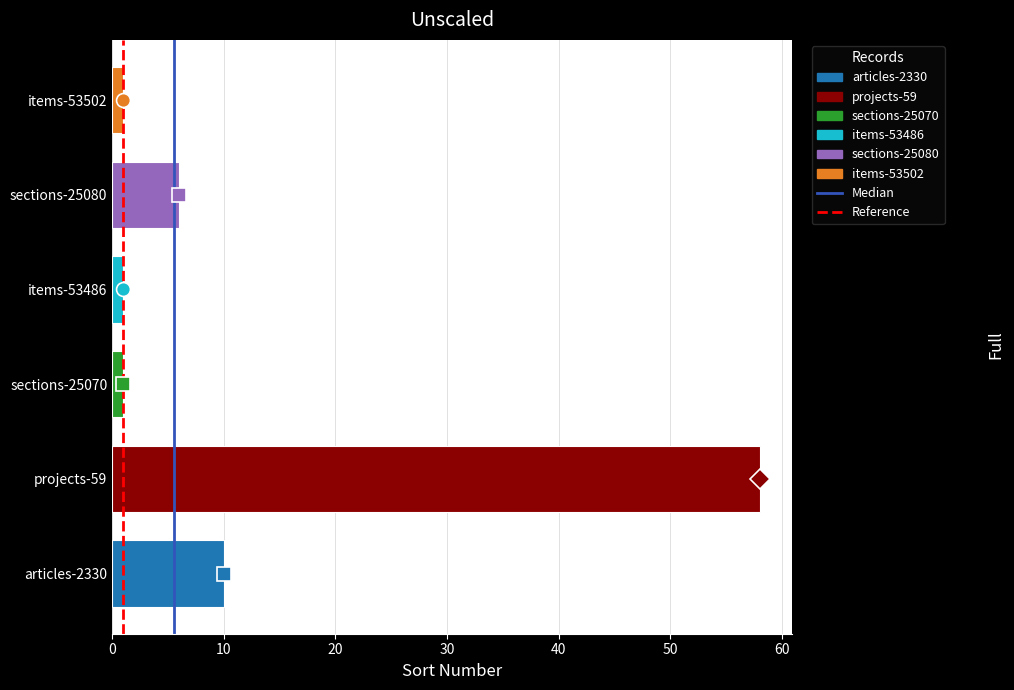

At which label is the value closest to 29?

articles-2330